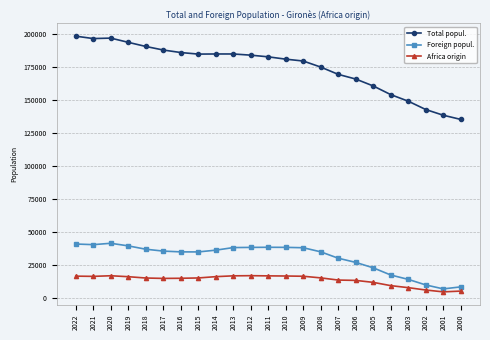

Which series has the widest spread of values?

Total popul.